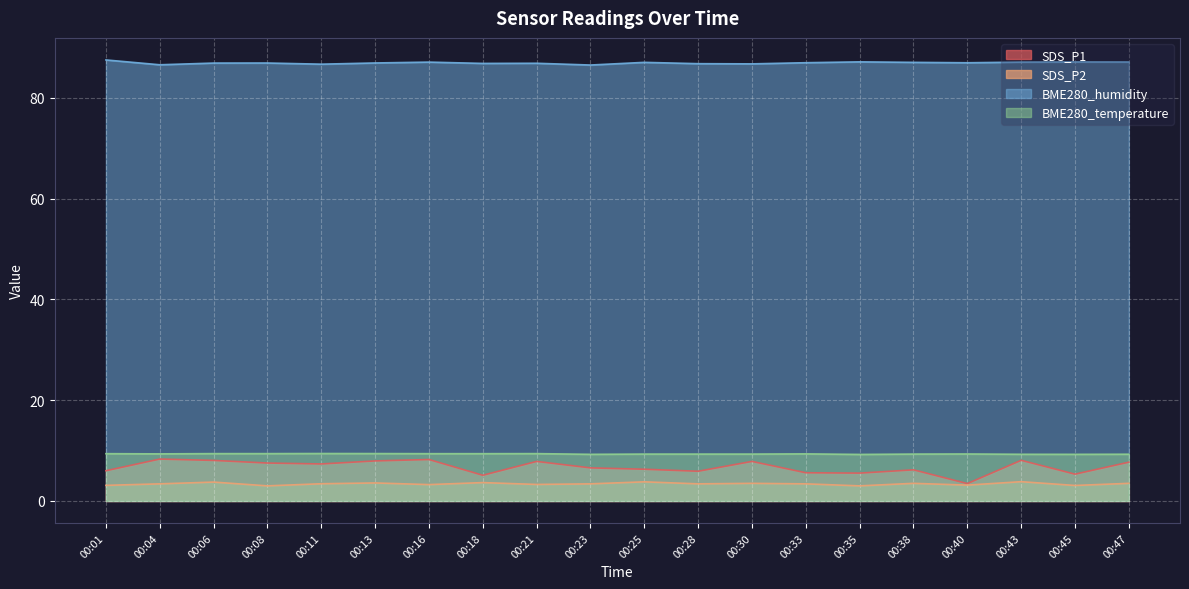

At which label does BME280_humidity reach its peak?

00:01